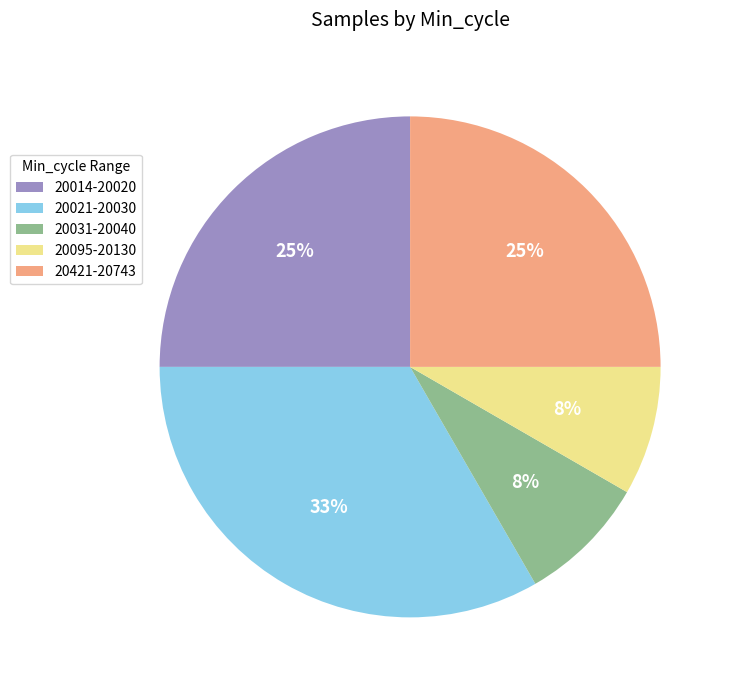

Is the sum of 20014-20020 and 20021-20030 greater than half?

Yes